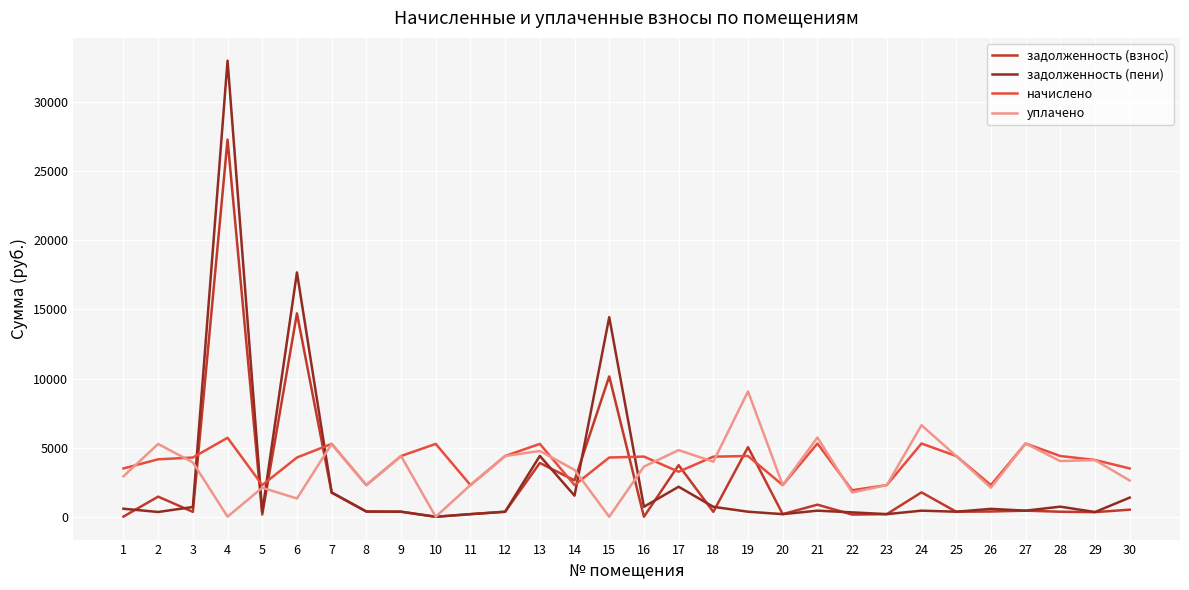

What is the sum of all задолженность (пени) values?

85507.4